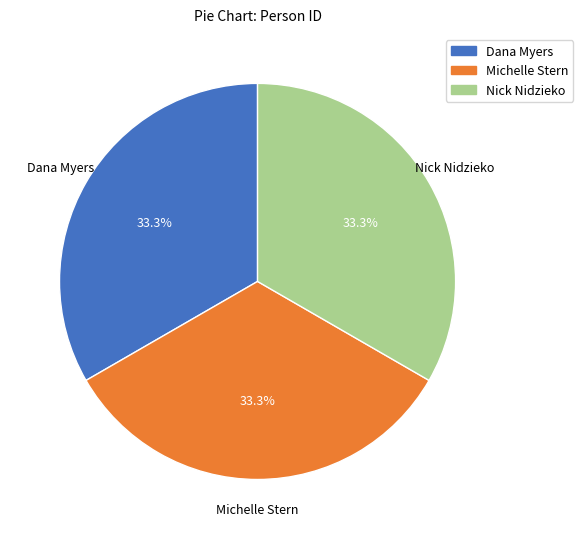

Is Nick Nidzieko the majority of the pie?

No